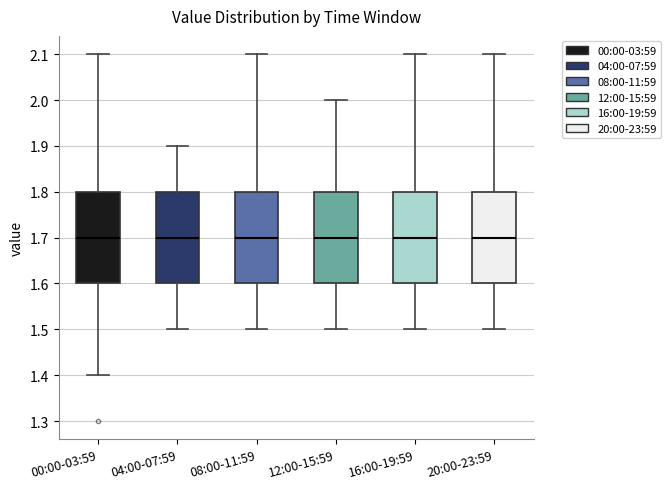

Where does the lower whisker of the box for 20:00-23:59 end on the y-axis? The values are not printed on the chart, so give them approximately, as read against the axis.

1.5